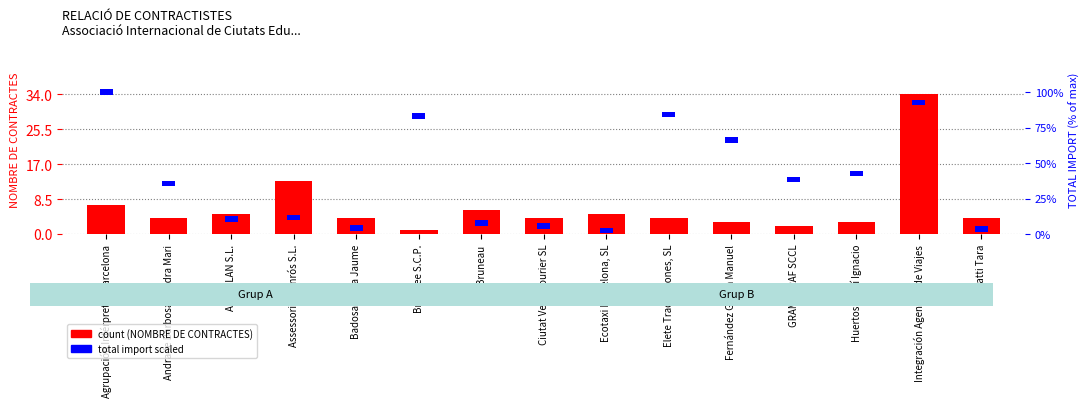

Count the number of values greater than 4.

6